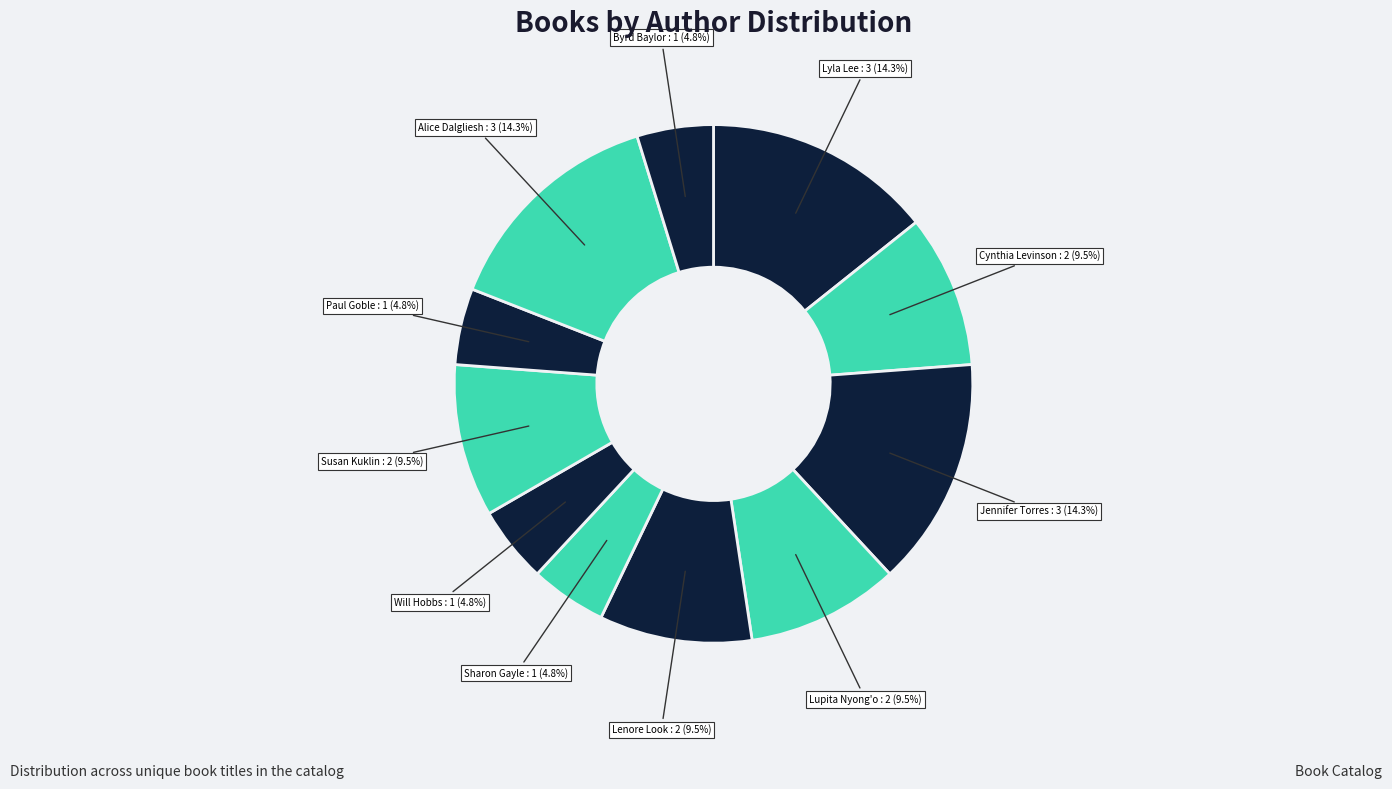

Which has a higher value, Sharon Gayle or Lyla Lee?

Lyla Lee